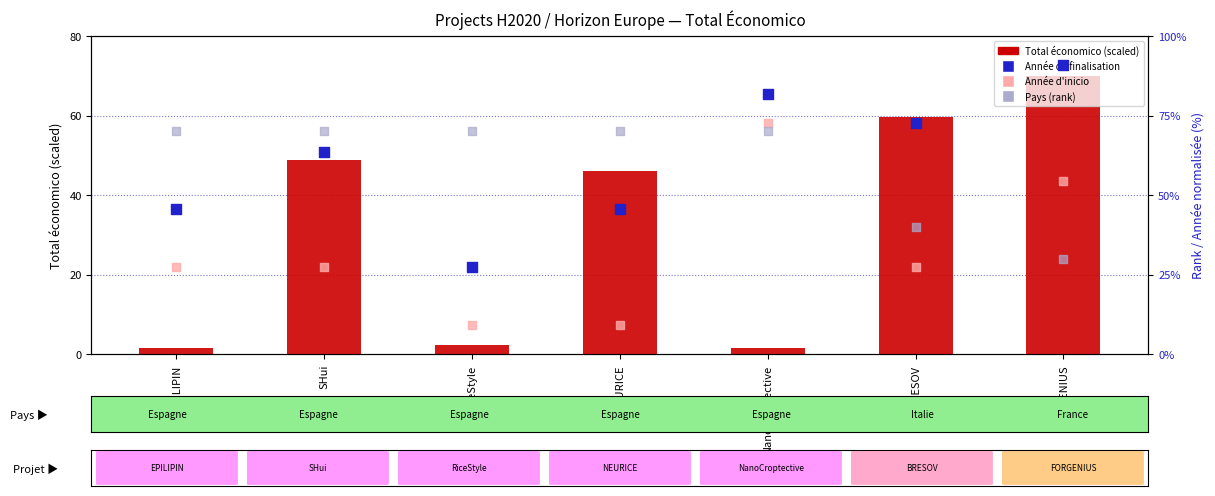

Which series reaches the minimum Y coordinate?

Total économico (scaled)